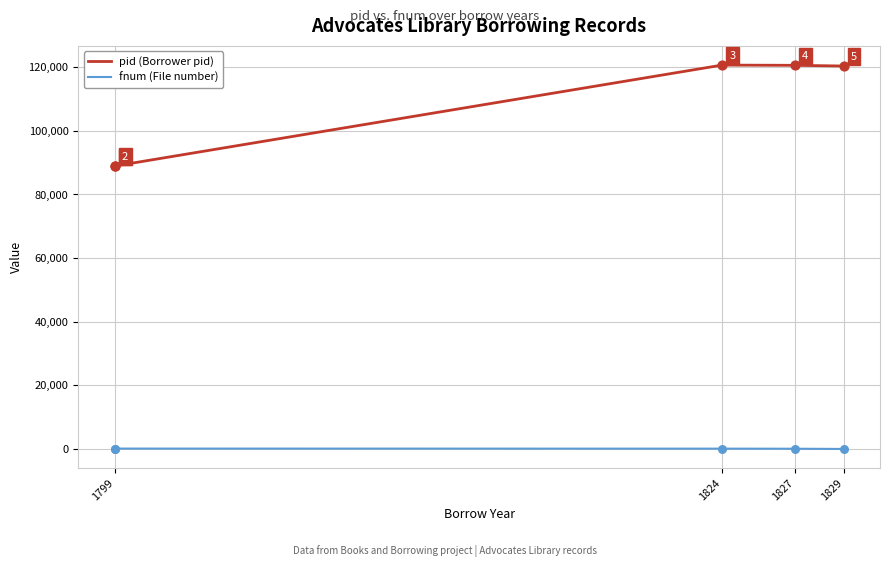

What are all the series names shown in the legend?

pid (Borrower pid), fnum (File number)